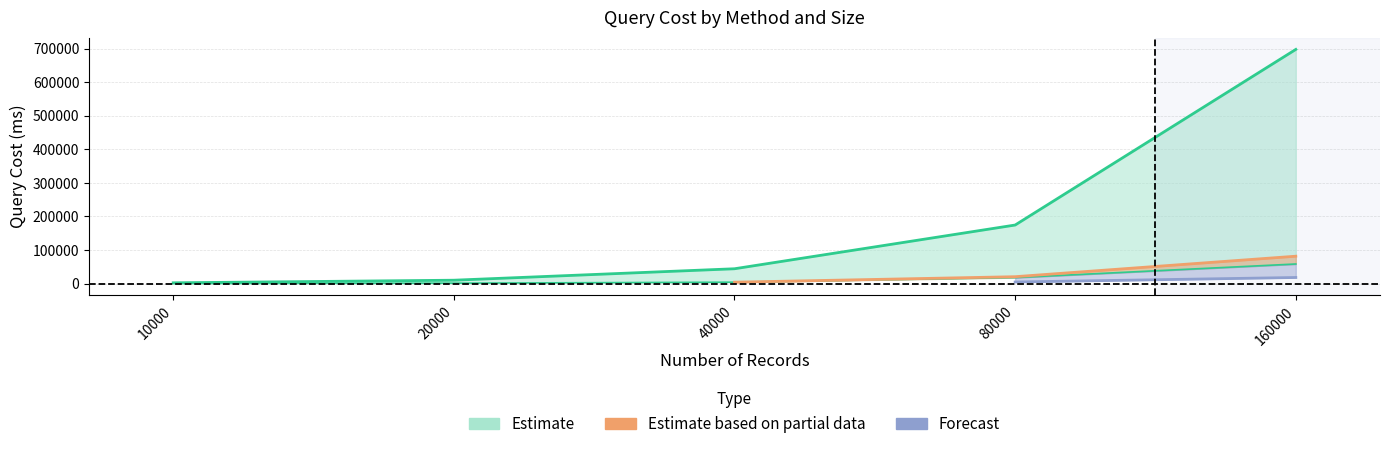

How many categories are shown in the chart?

5